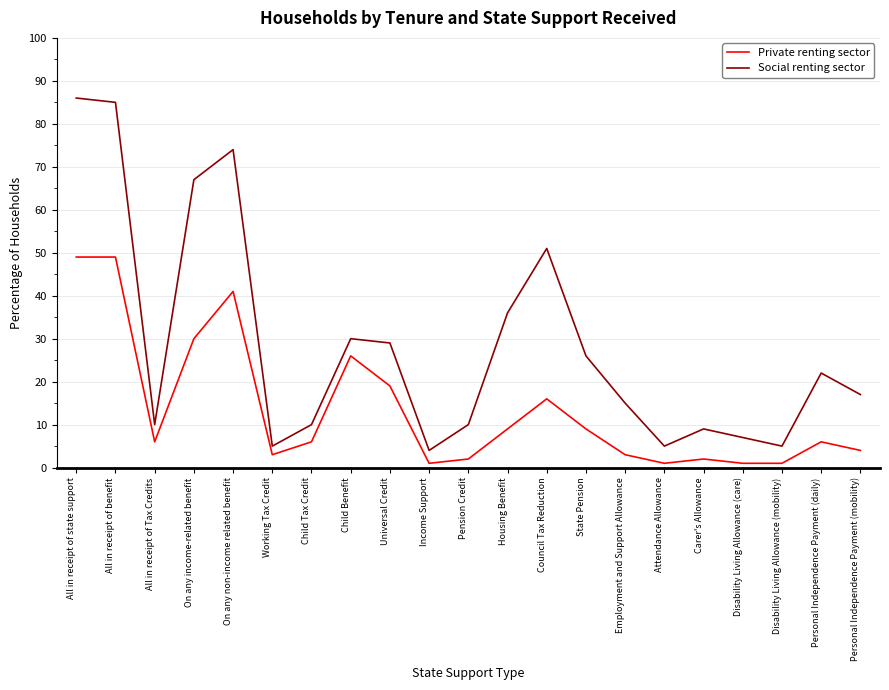

Reading right to left, what are all the values shown in this chart?

Private renting sector: Personal Independence Payment (mobility)=4	Personal Independence Payment (daily)=6	Disability Living Allowance (mobility)=1	Disability Living Allowance (care)=1	Carer's Allowance=2	Attendance Allowance=1	Employment and Support Allowance=3	State Pension=9	Council Tax Reduction=16	Housing Benefit=9	Pension Credit=2	Income Support=1	Universal Credit=19	Child Benefit=26	Child Tax Credit=6	Working Tax Credit=3	On any non-income related benefit=41	On any income-related benefit=30	All in receipt of Tax Credits=6	All in receipt of benefit=49	All in receipt of state support=49
Social renting sector: Personal Independence Payment (mobility)=17	Personal Independence Payment (daily)=22	Disability Living Allowance (mobility)=5	Disability Living Allowance (care)=7	Carer's Allowance=9	Attendance Allowance=5	Employment and Support Allowance=15	State Pension=26	Council Tax Reduction=51	Housing Benefit=36	Pension Credit=10	Income Support=4	Universal Credit=29	Child Benefit=30	Child Tax Credit=10	Working Tax Credit=5	On any non-income related benefit=74	On any income-related benefit=67	All in receipt of Tax Credits=10	All in receipt of benefit=85	All in receipt of state support=86